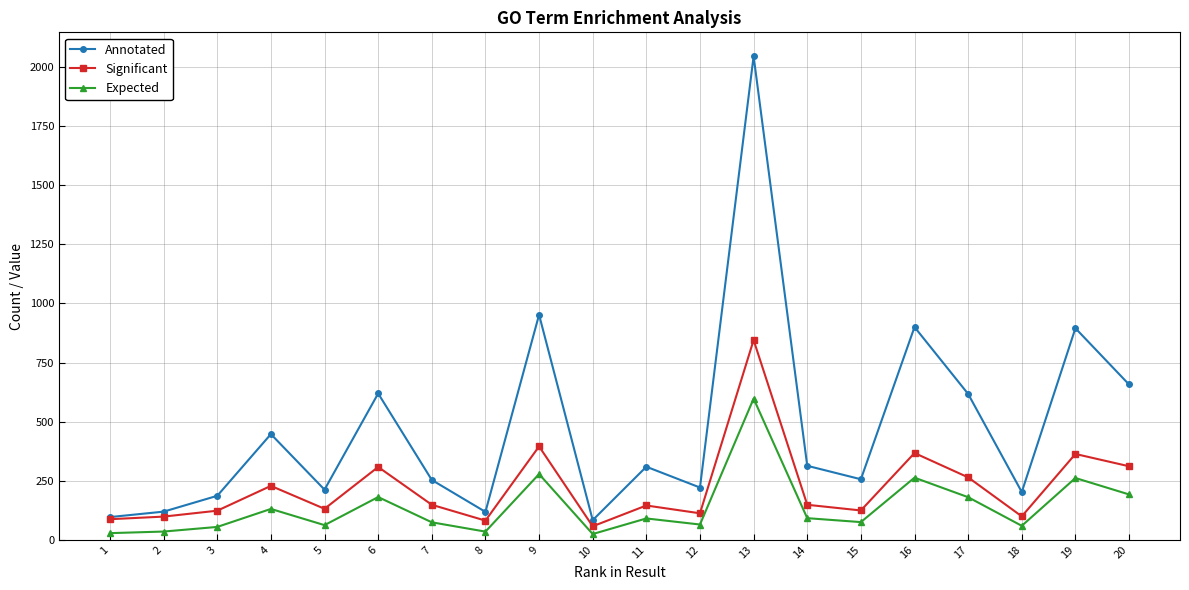

True or false: Annotated and Expected cross at least once.

False